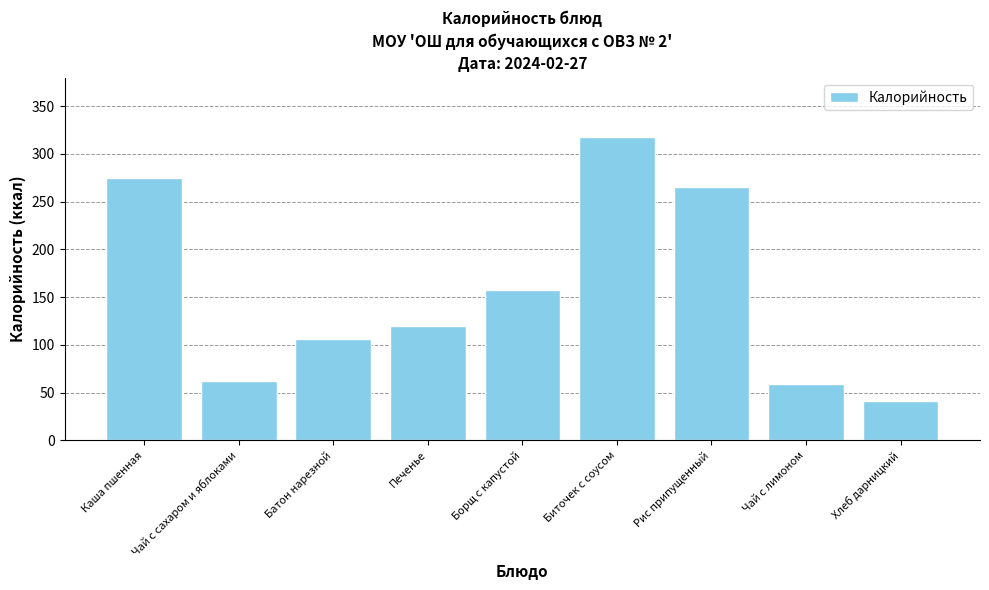

What is the greatest value displayed?

318.0